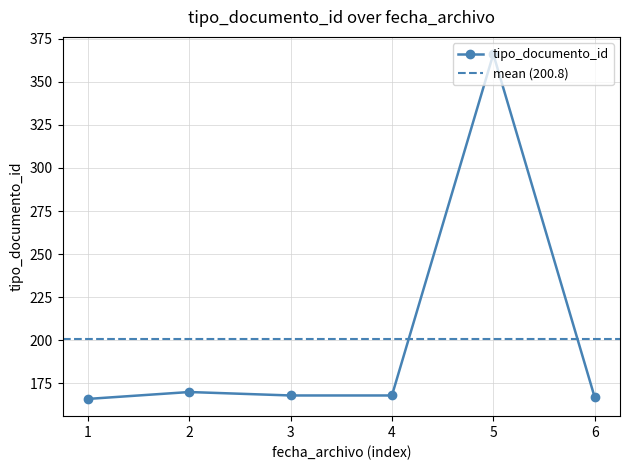

Is it true that tipo_documento_id equals 532 at 5?

False